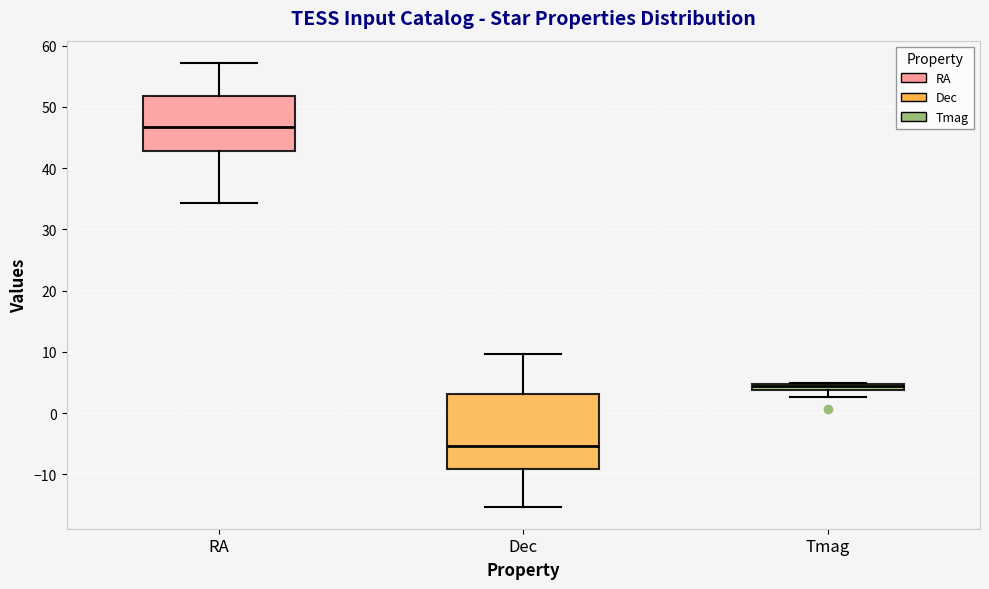

Which box's median line is the lowest?

Dec